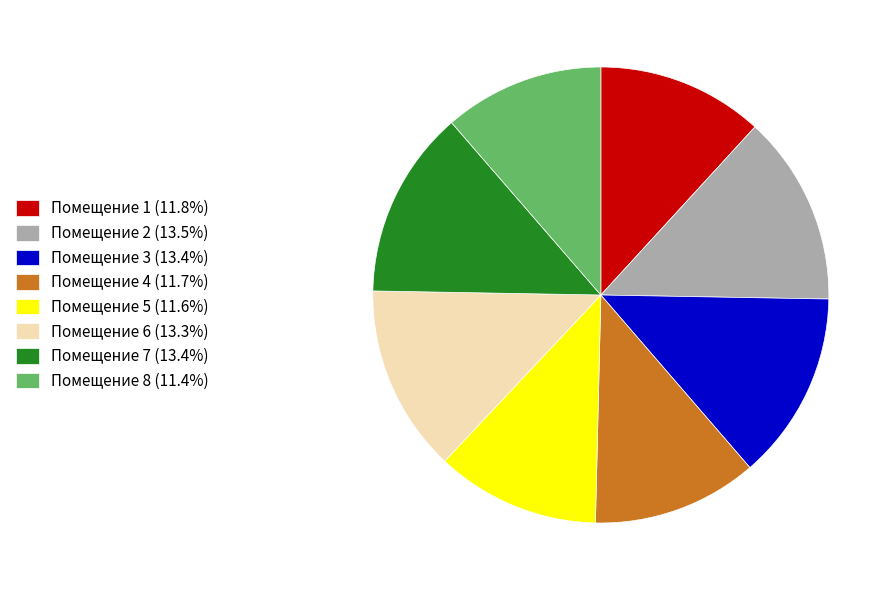

What is the ratio of the value at Помещение 2 (13.5%) to the value at Помещение 6 (13.3%)?

1.0